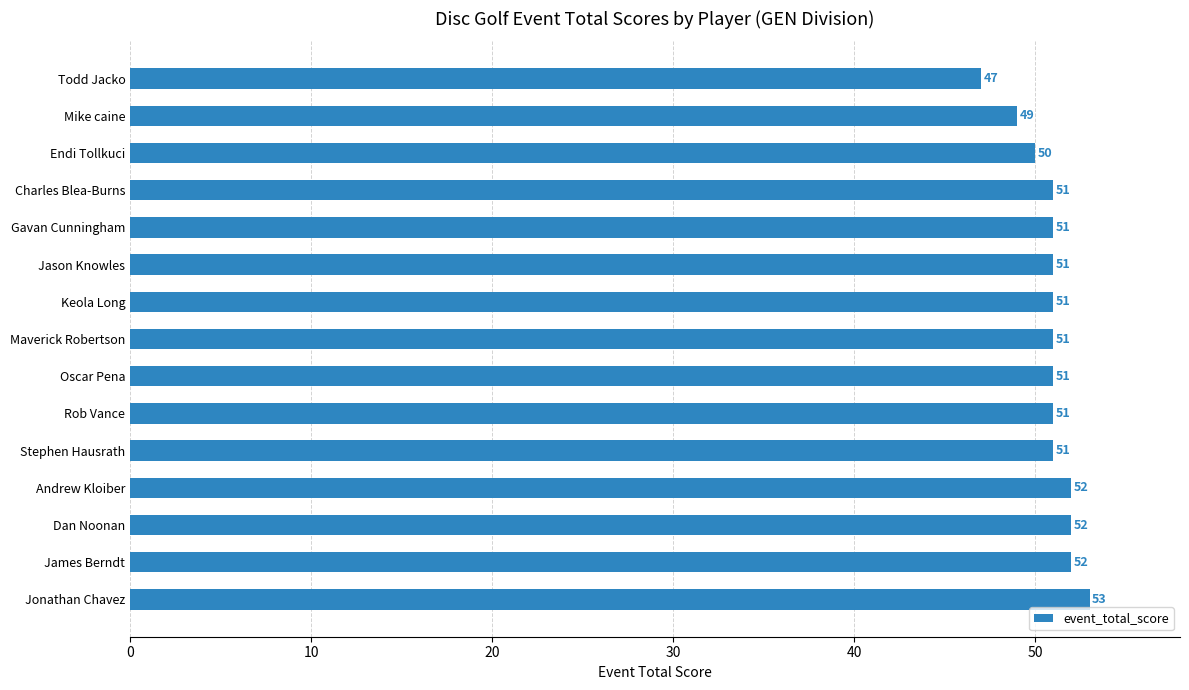

True or false: the data shows 51 at Jason Knowles.

True